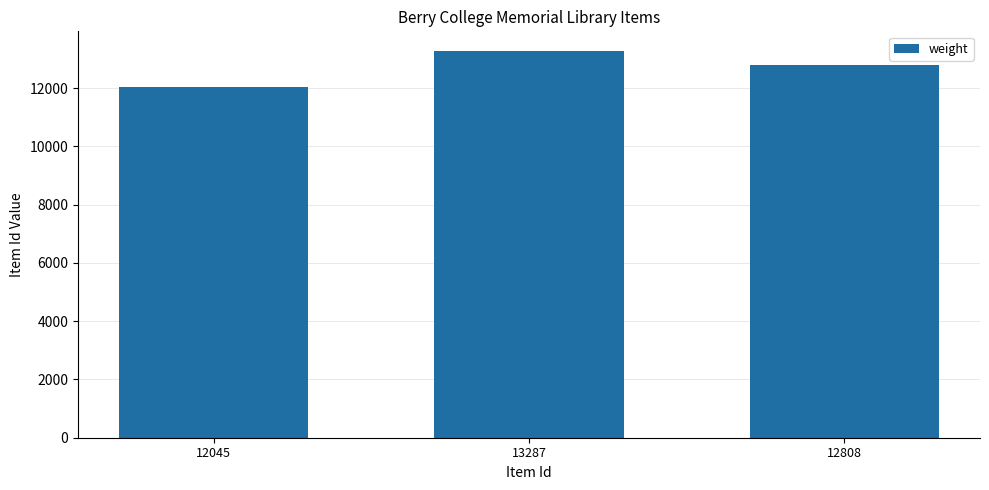

What is the difference between the maximum and minimum values?

1242